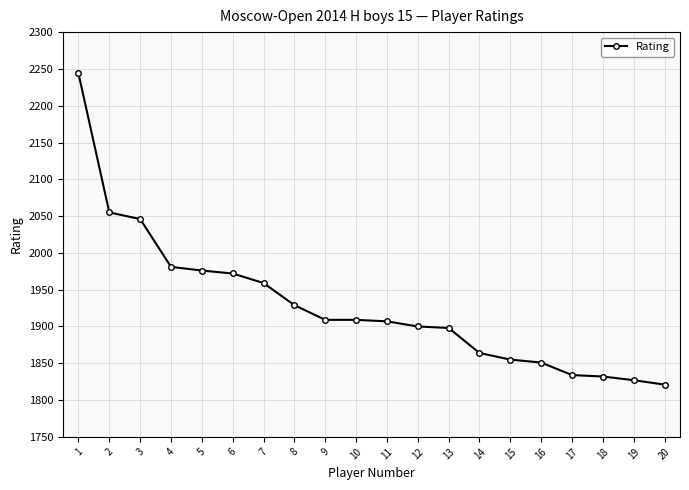

What is the difference between the maximum and minimum values?

423